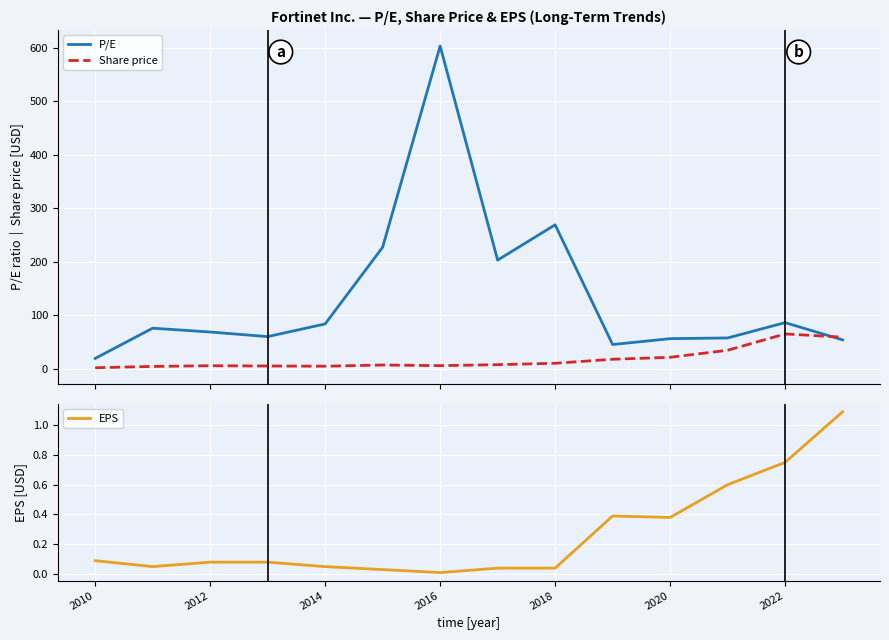

Does the chart display data point markers on the line(s)?

No